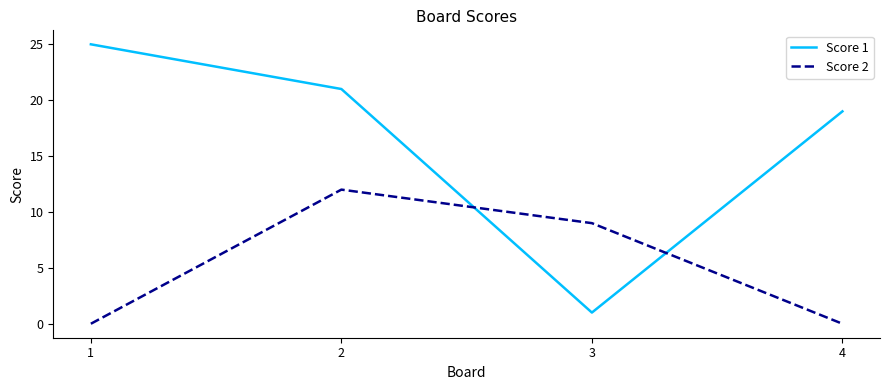

At which label is Score 2 closest to 6?

3